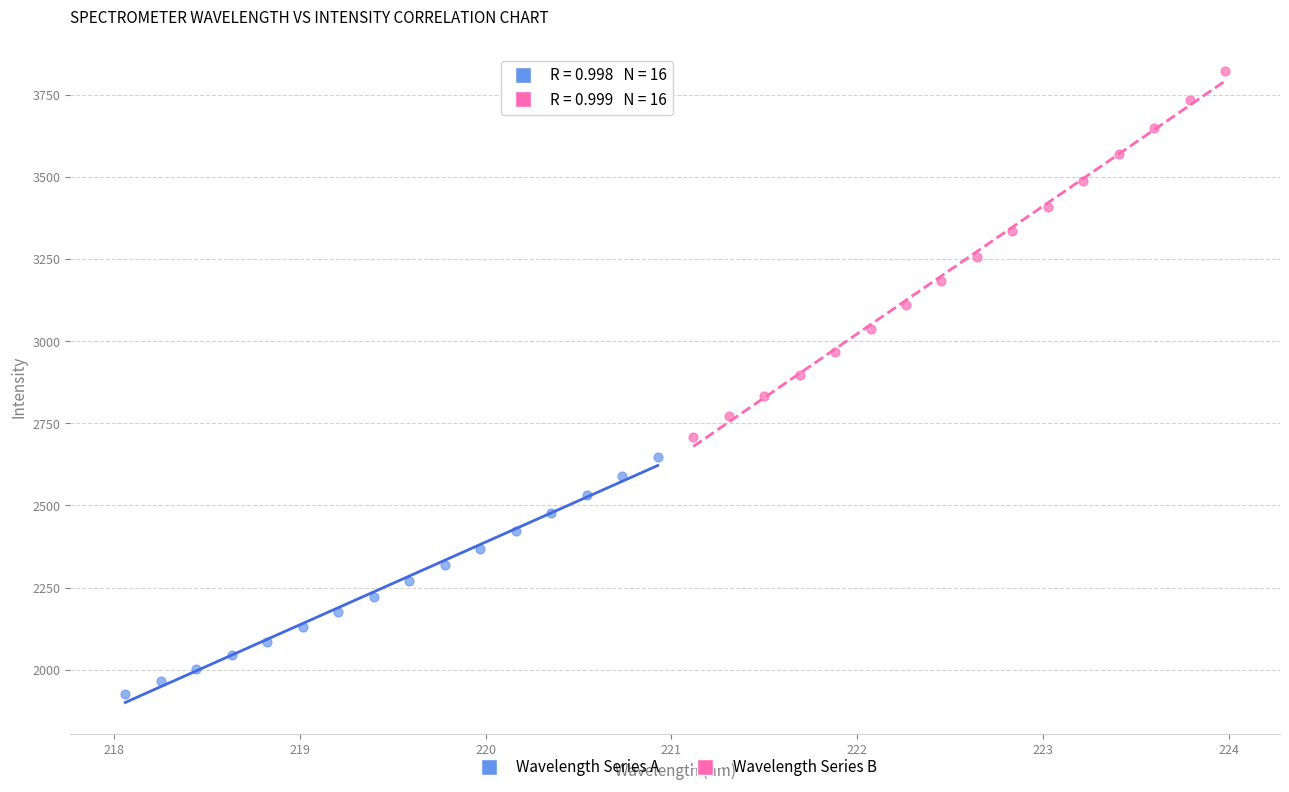

Which series contains the lowest Y value?

Wavelength Series A